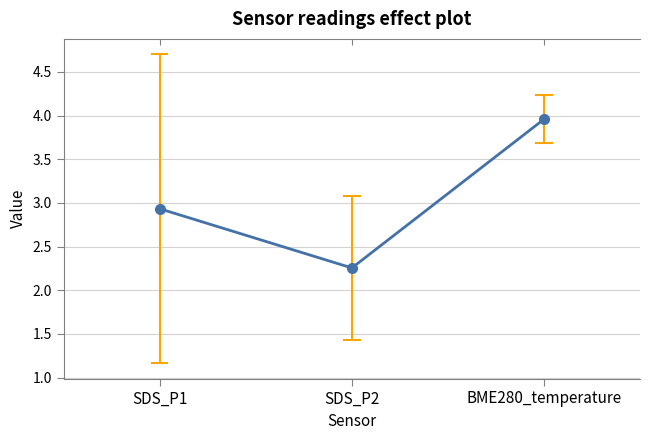

At which label is the value closest to 3?

SDS_P1